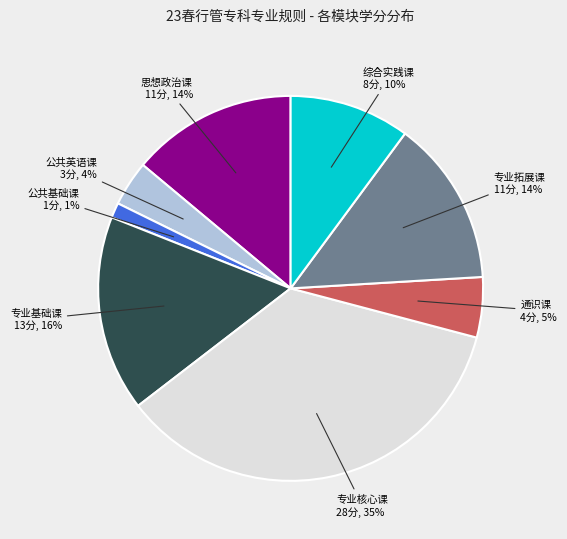

To the nearest percent, what is the average slice percentage?

12%